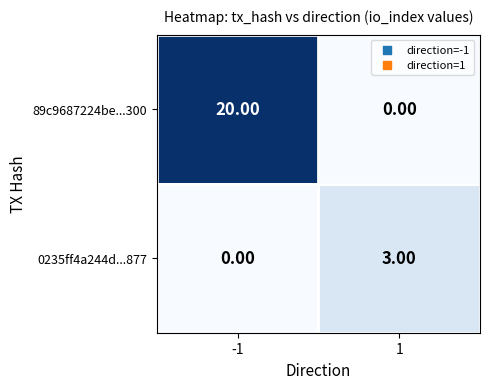

What is the difference between the 0235ff4a244d...877 values at -1 and 1?

3